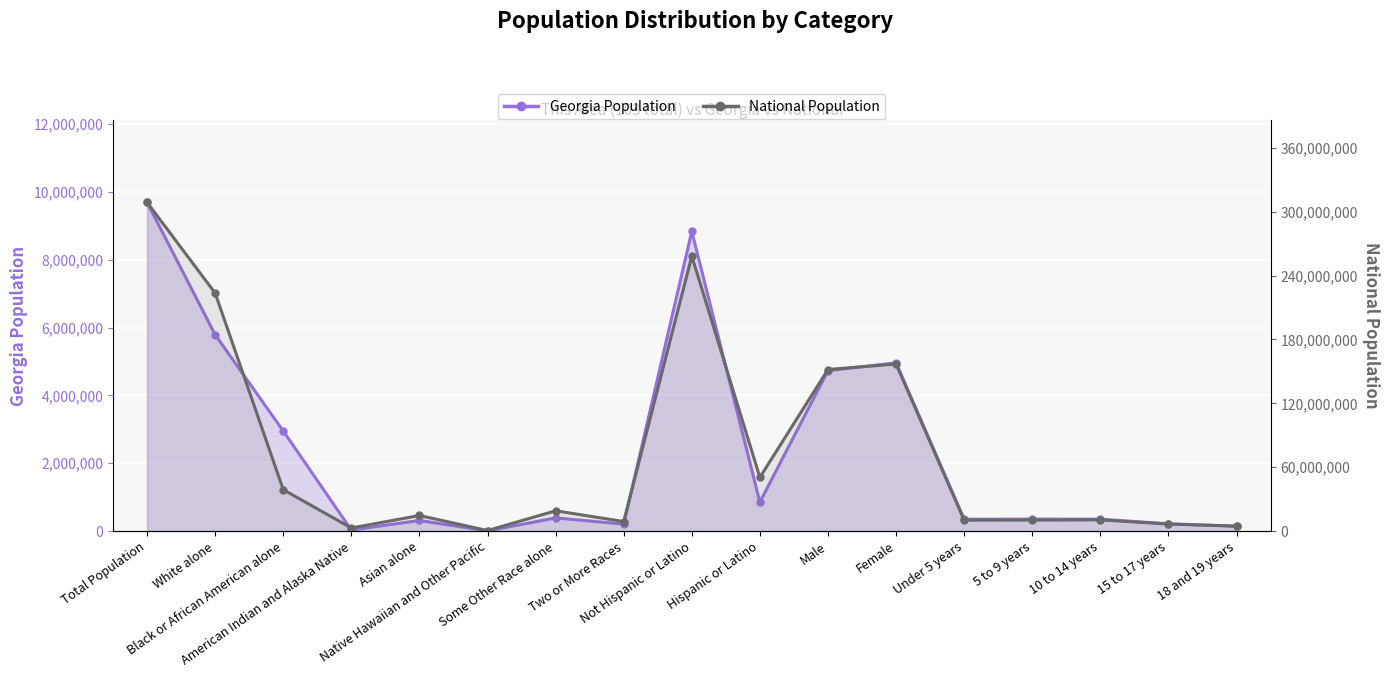

Which series changed the most between Not Hispanic or Latino and Male?

Georgia (line)